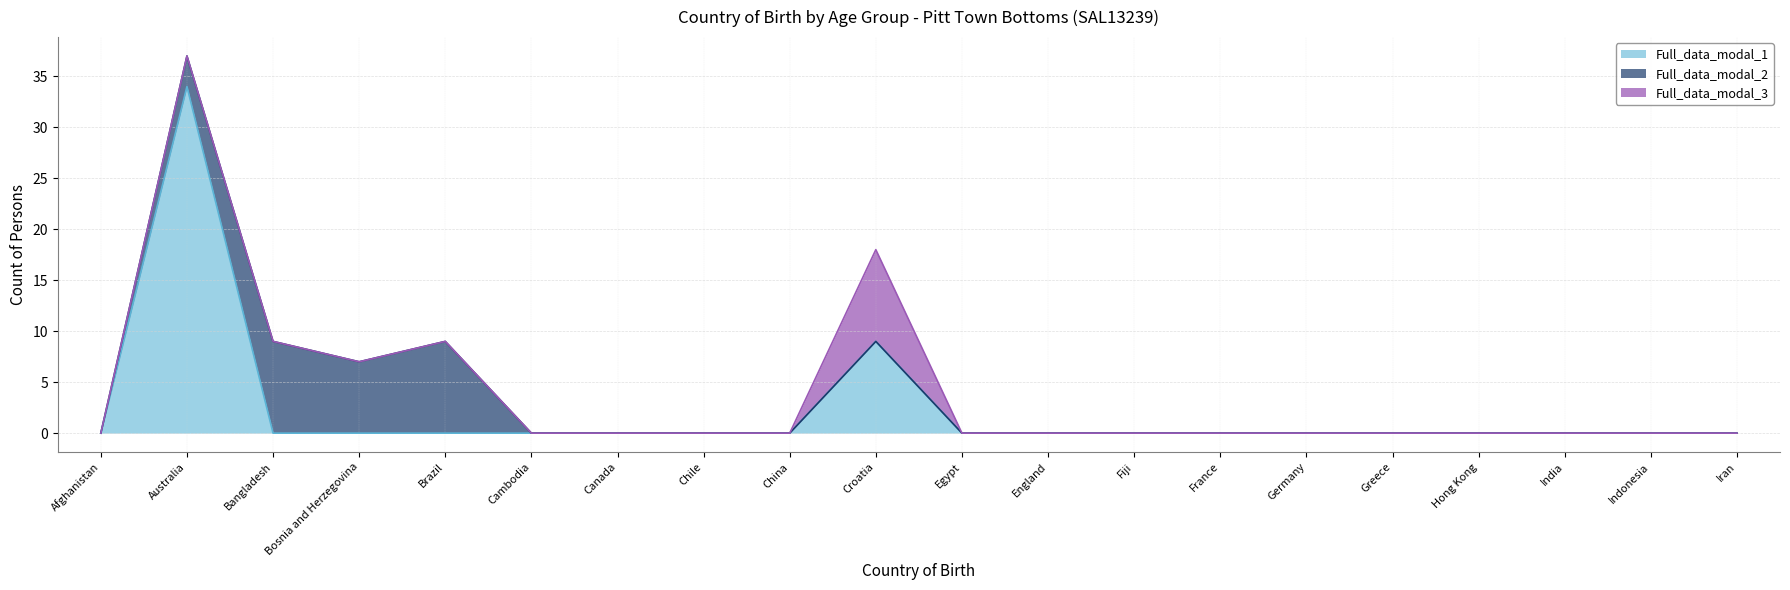

Reading left to right, what are all the values shown in this chart?

Full_data_modal_1: 0	34	0	0	0	0	0	0	0	9	0	0	0	0	0	0	0	0	0	0
Full_data_modal_2: 0	3	9	7	9	0	0	0	0	0	0	0	0	0	0	0	0	0	0	0
Full_data_modal_3: 0	0	0	0	0	0	0	0	0	9	0	0	0	0	0	0	0	0	0	0